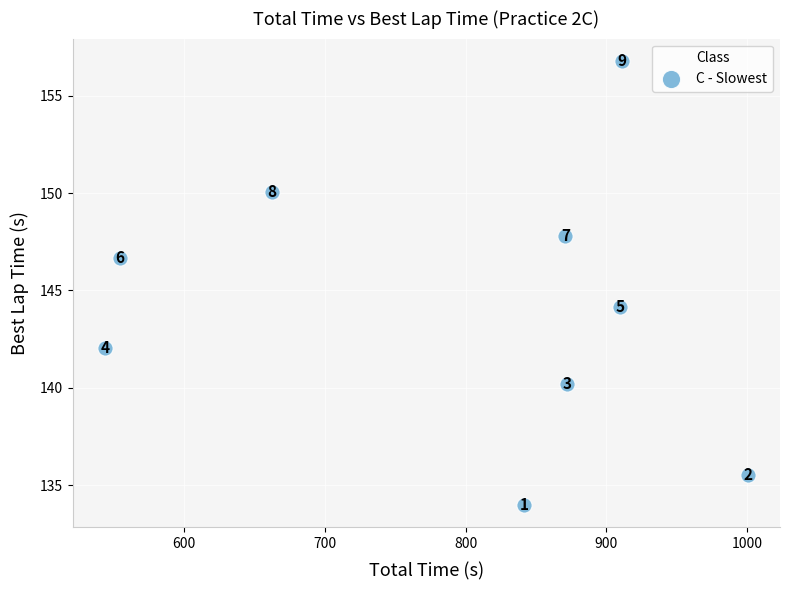

What is the range of X values (max minus min)?

456.5